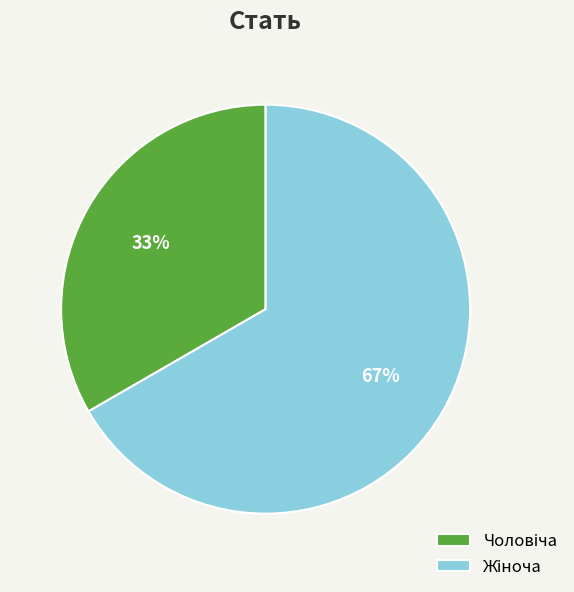

To the nearest percent, what is the average slice percentage?

50%